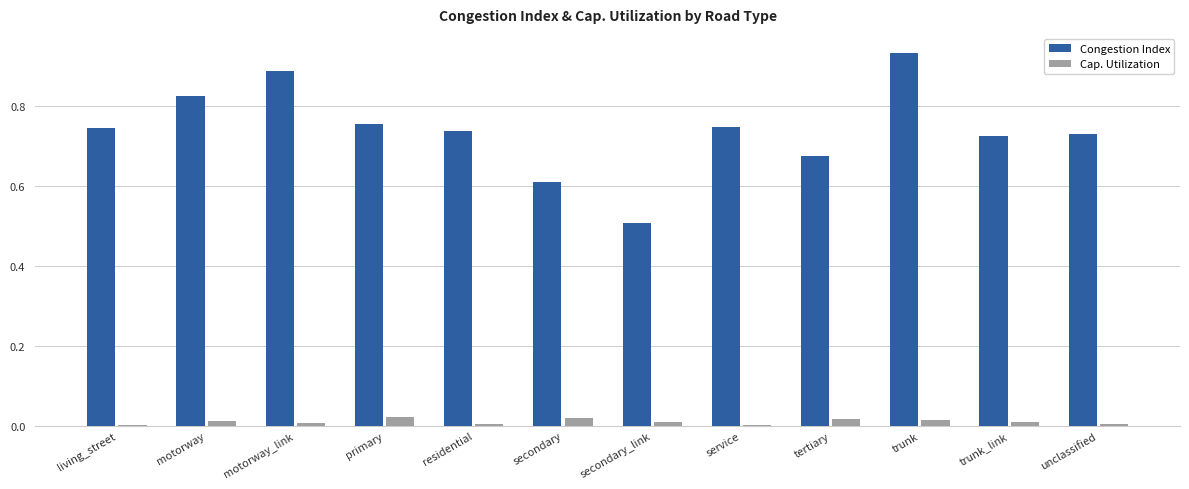

Which series has the largest total across all categories?

Congestion Index